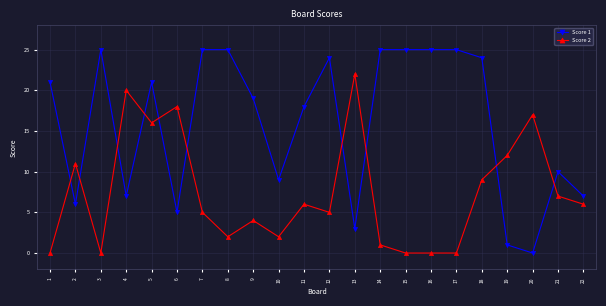

Read the Score 2 value at 20.

17